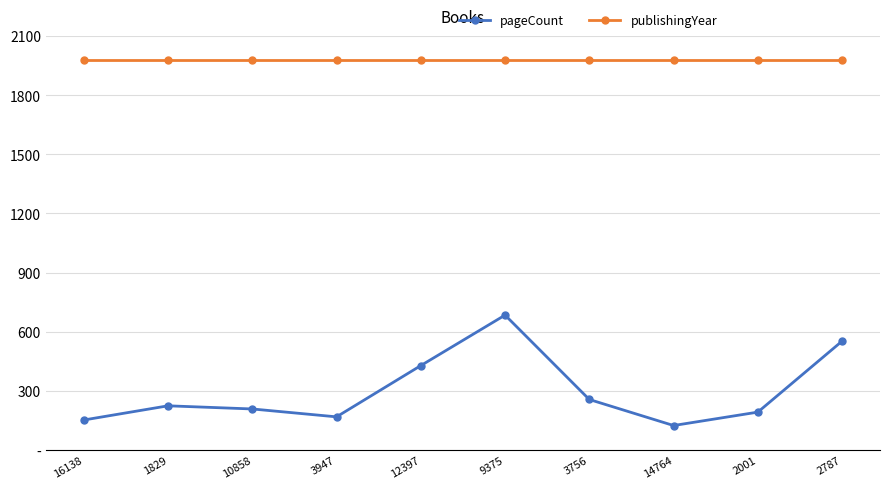

Reading left to right, what are all the values shown in this chart?

pageCount: 152	224	208	168	428	684	256	124	192	552
publishingYear: 1980	1980	1980	1980	1980	1980	1980	1980	1980	1980